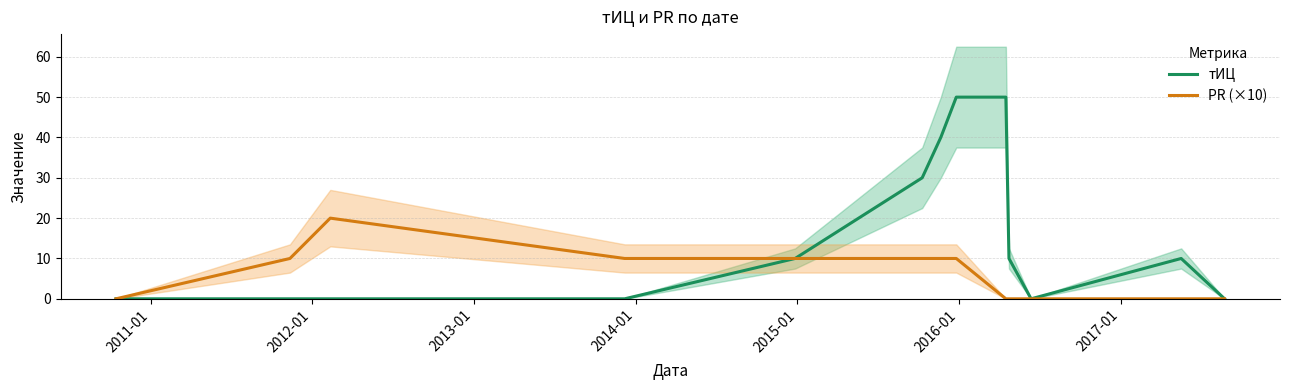

What is the highest value of the тИЦ series?

50